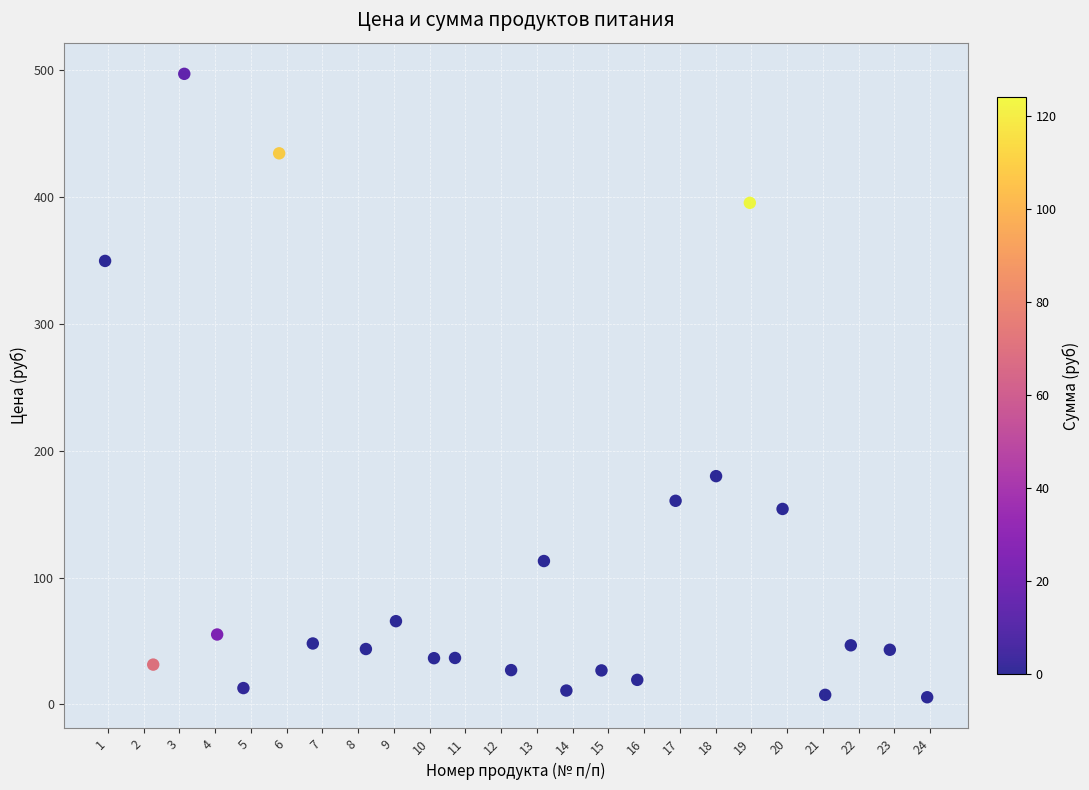

What Y value in the scatter plot is closest to 251?

180.0